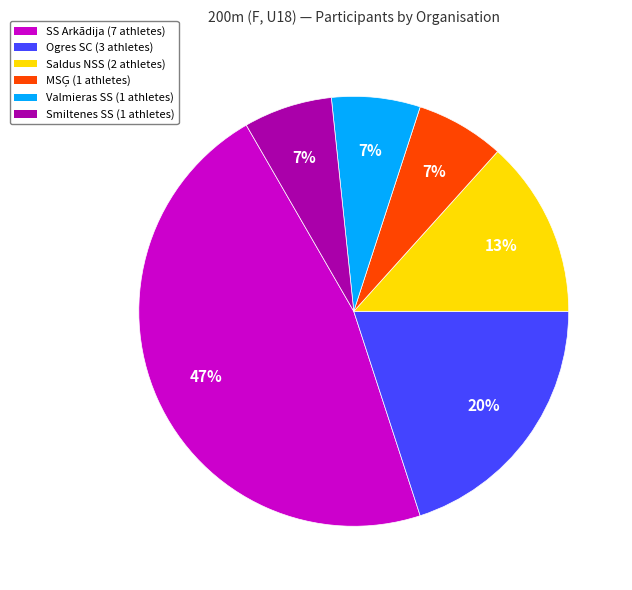

To the nearest percent, what is the average slice percentage?

17%